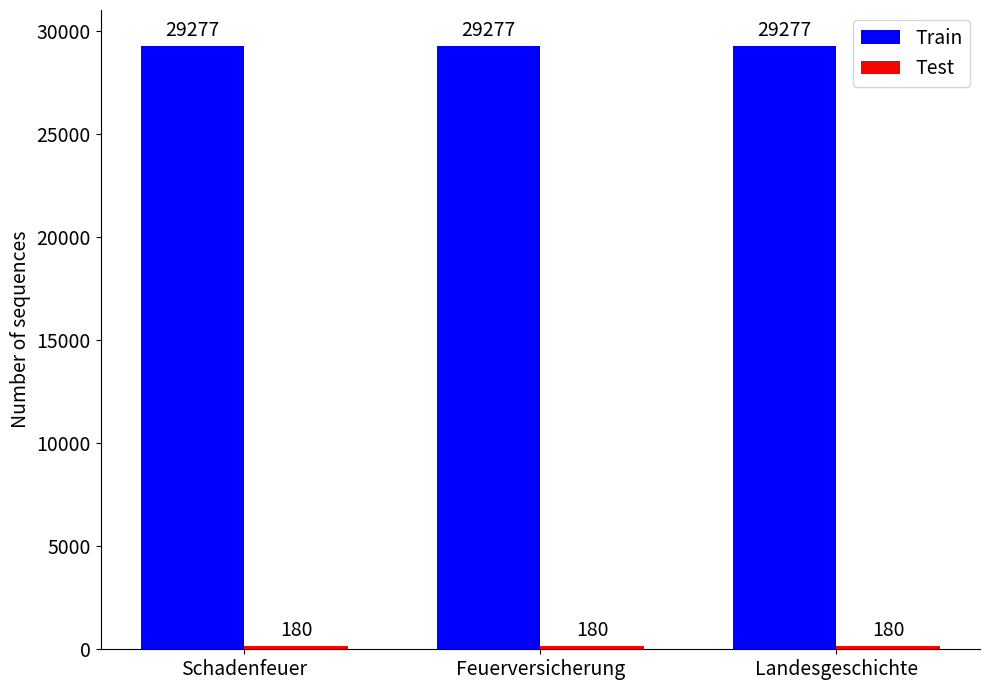

What is the minimum value shown in the chart?

180